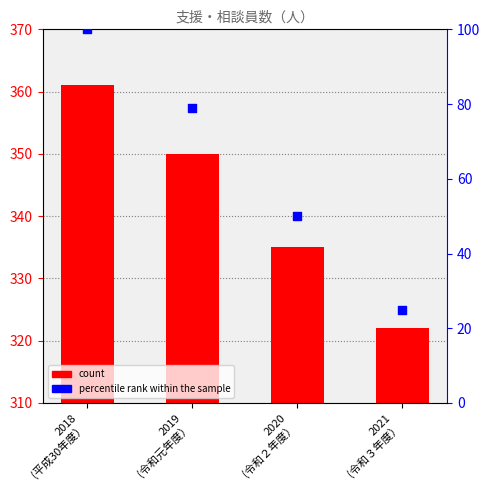

What are all the series names shown in the legend?

count, percentile rank within the sample